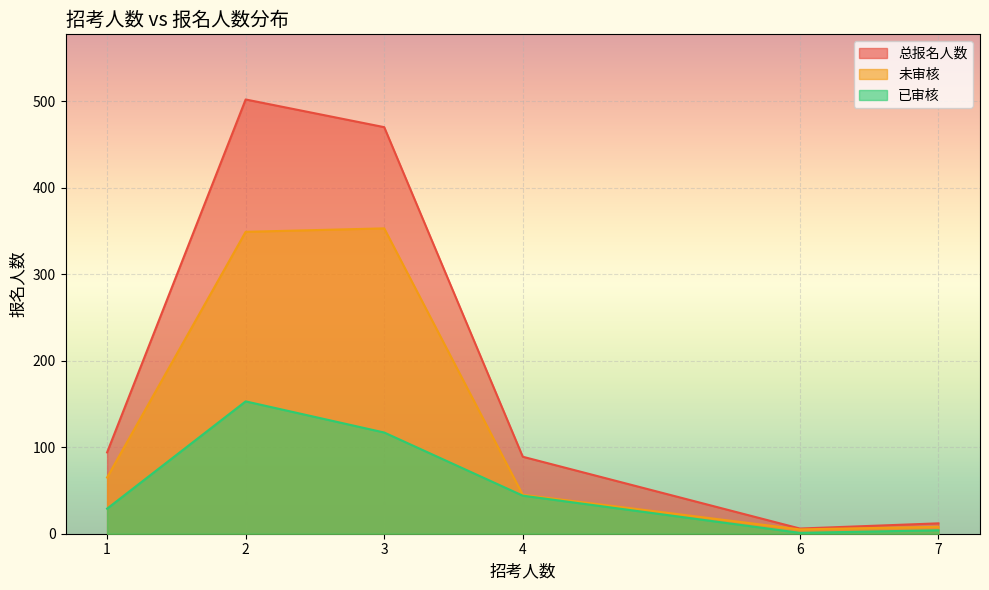

How many series are shown in this chart?

3